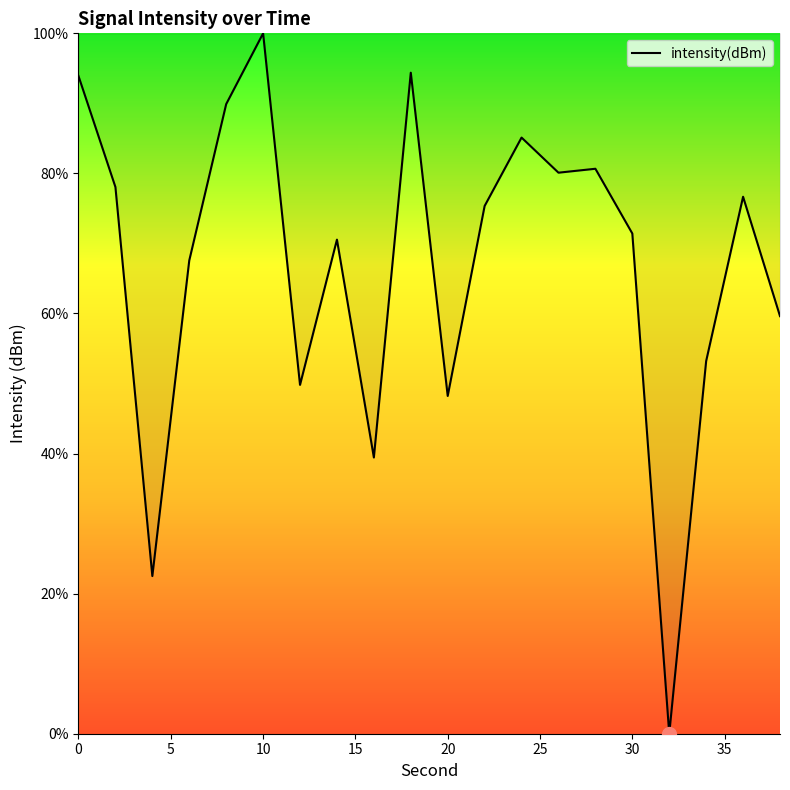

What is the difference between the maximum and minimum values?

100.0